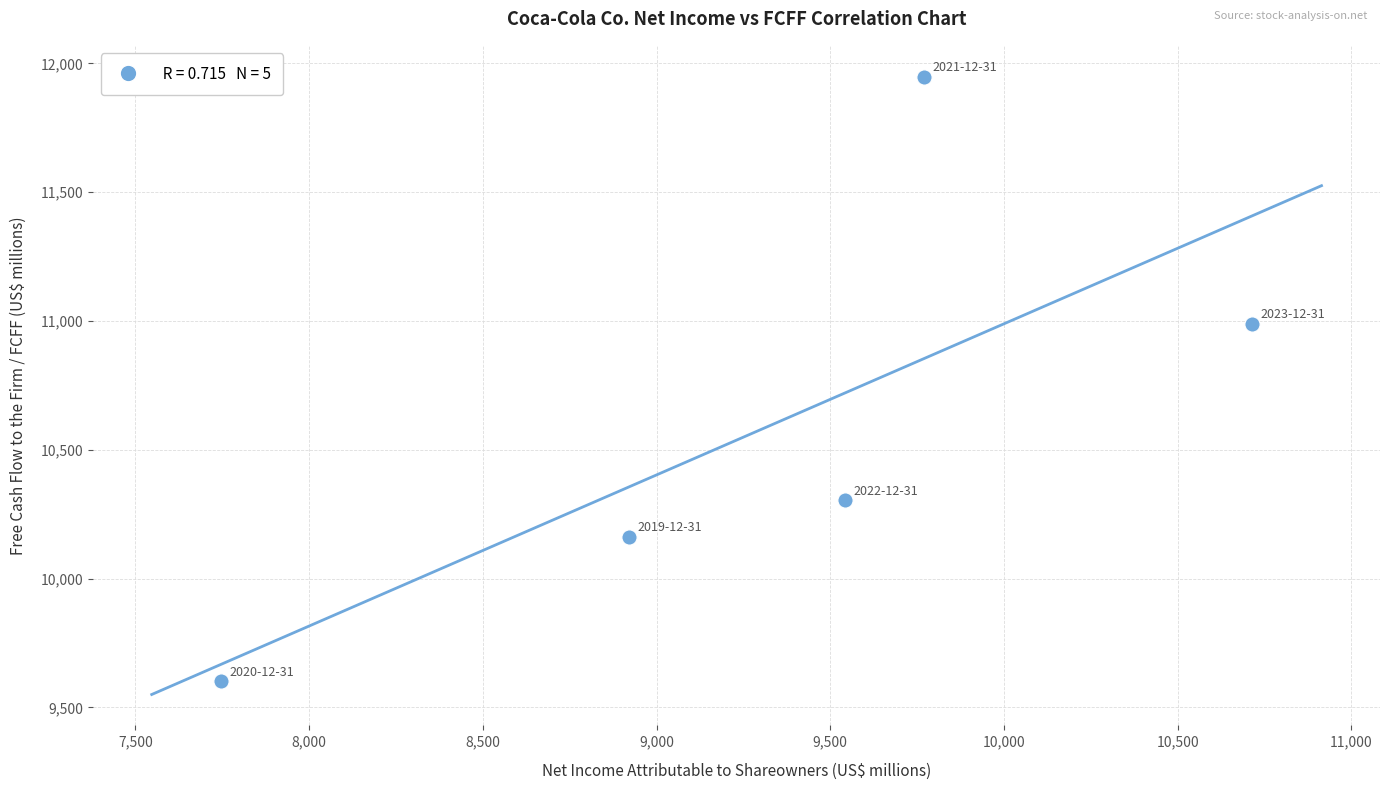

What is the range of X values (max minus min)?

2967